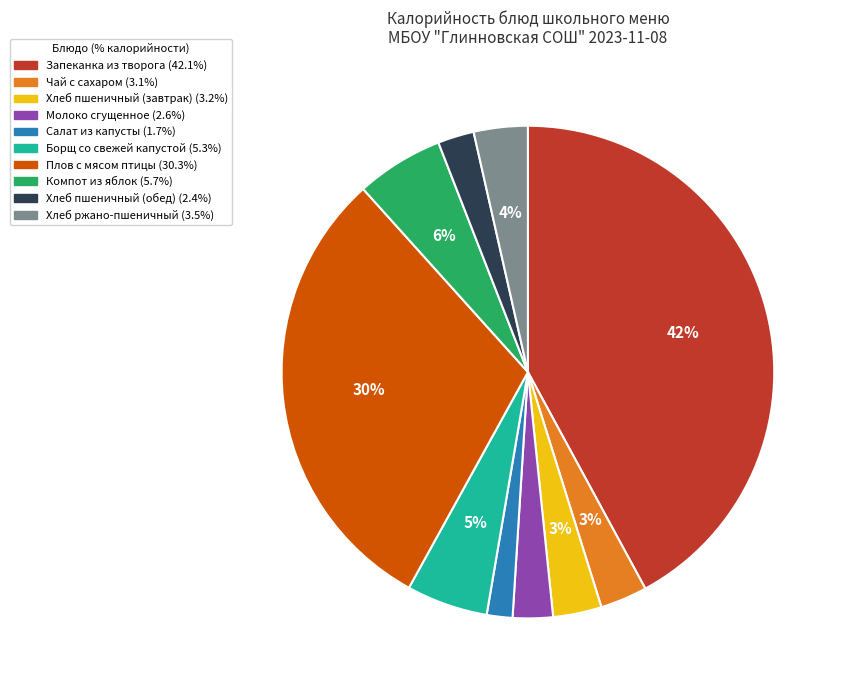

Is the sum of Хлеб пшеничный (обед) and Чай с сахаром greater than half?

No